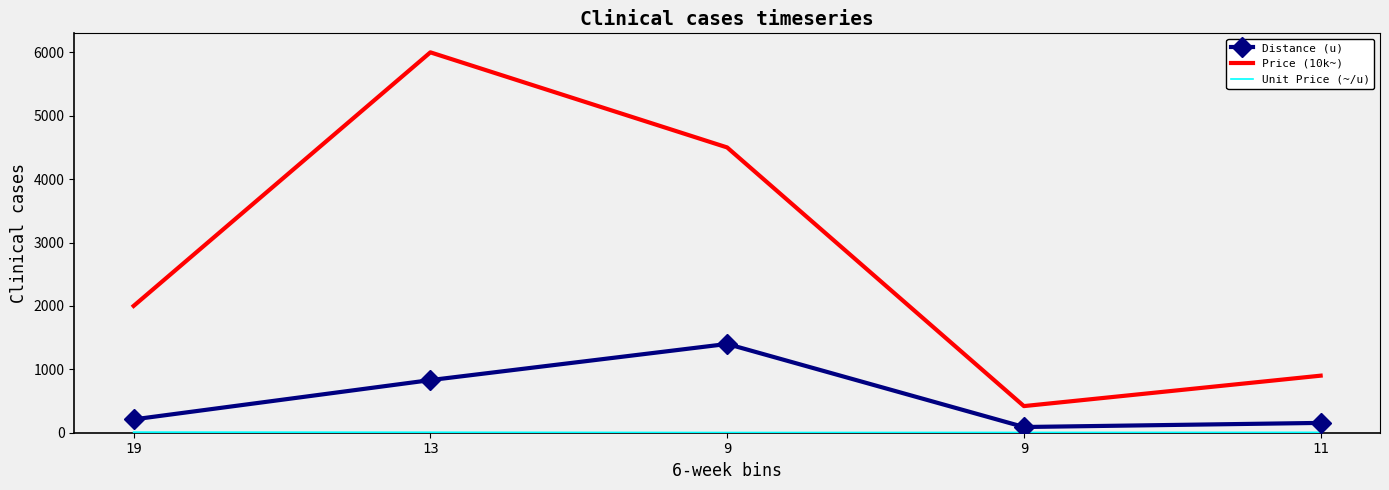

In Distance (u), how many points are lower than both neighbors (excluding endpoints)?

1